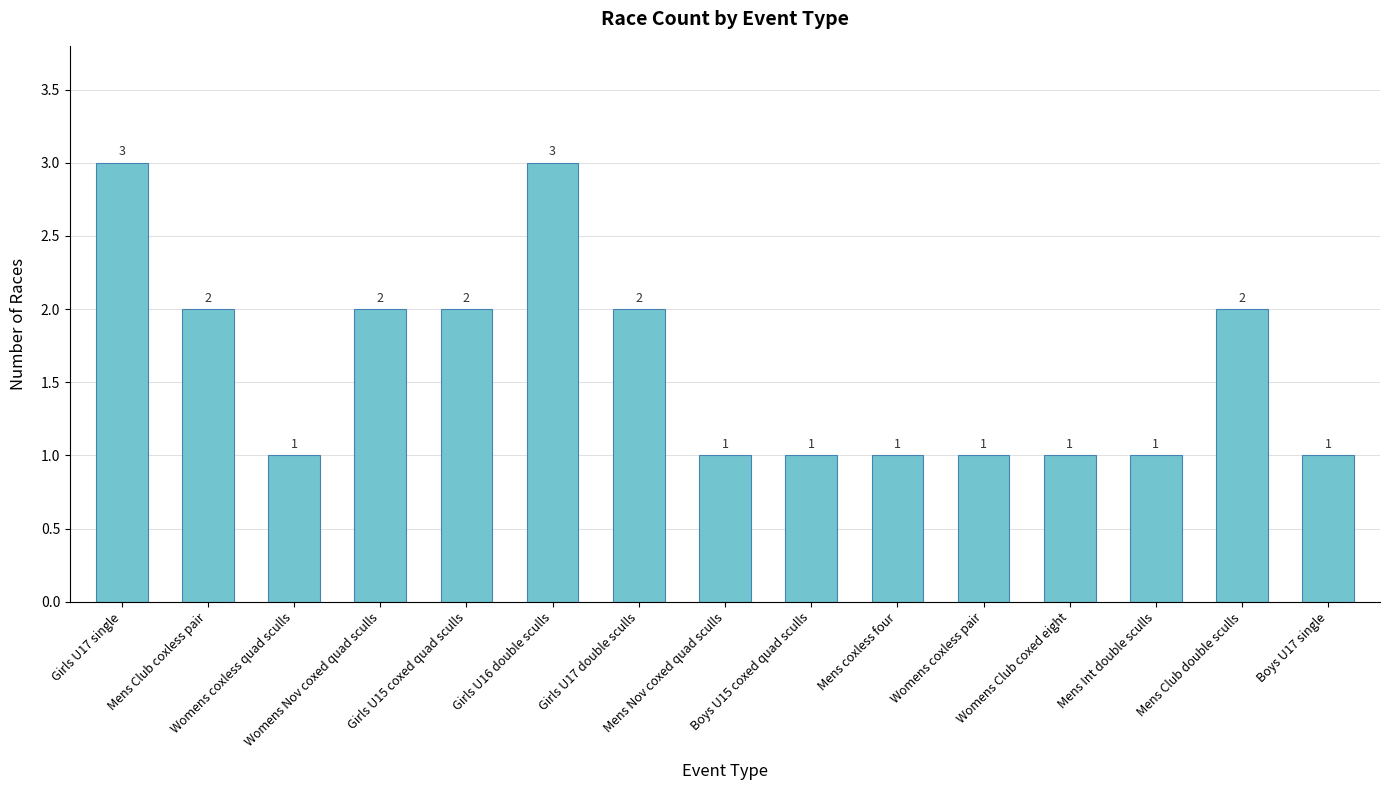

What is the greatest value displayed?

3